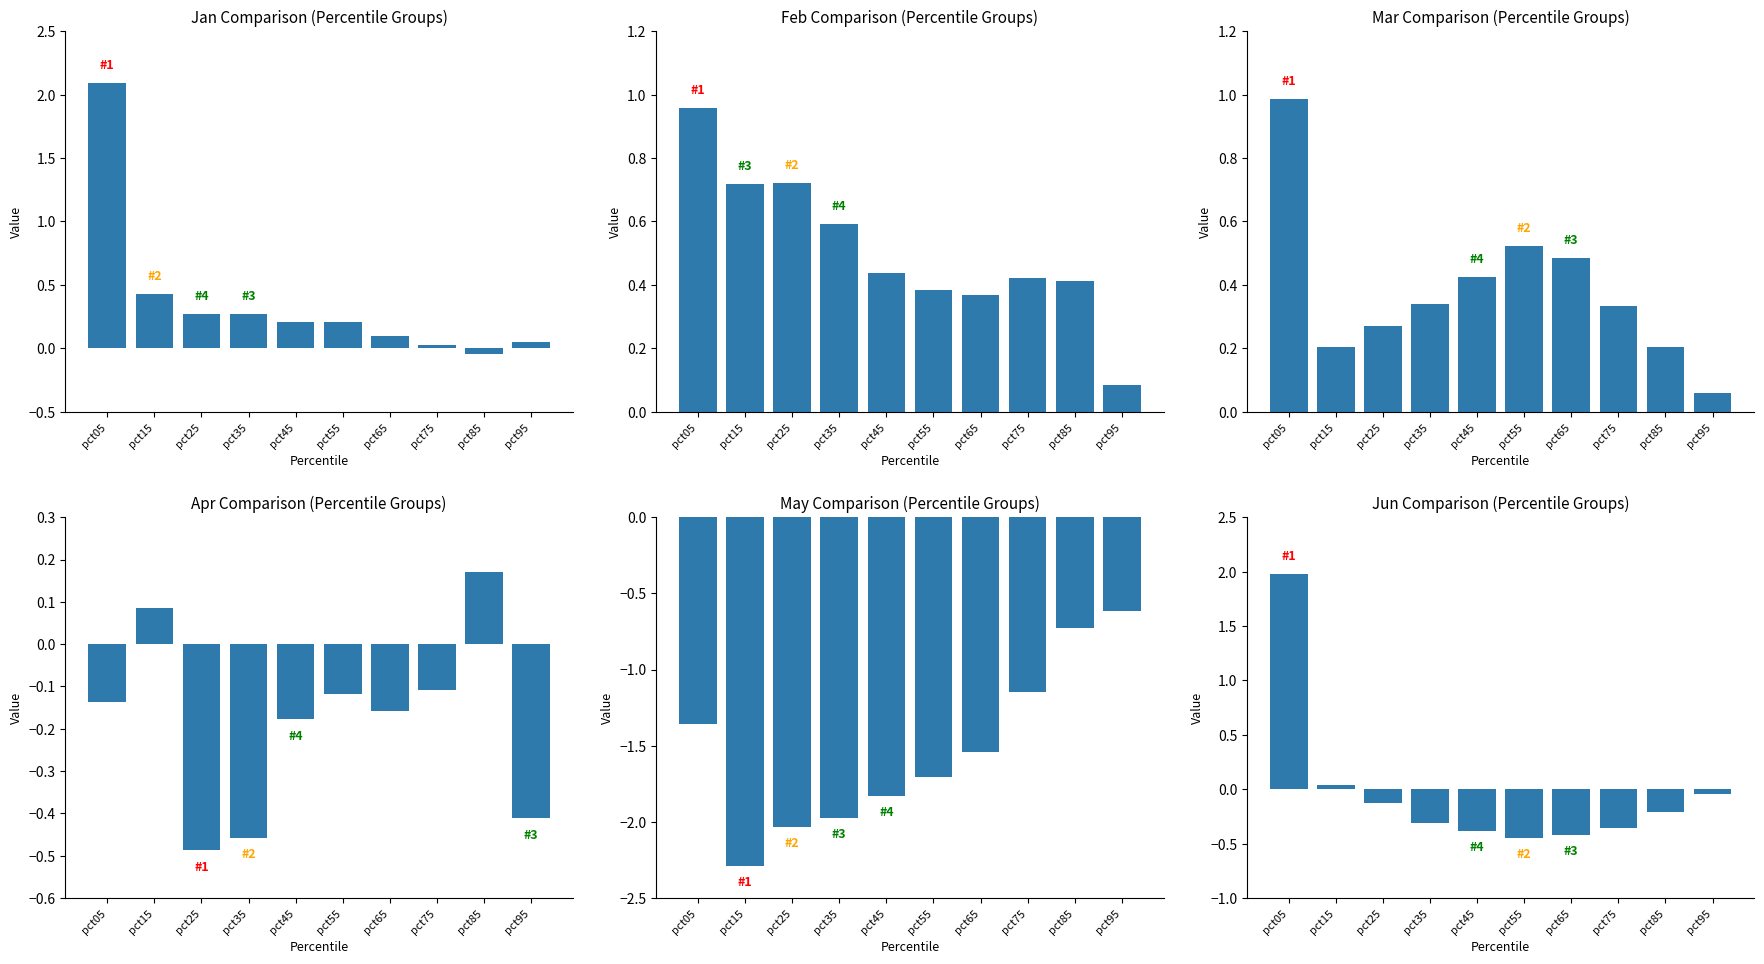

Are the bars horizontal?

No